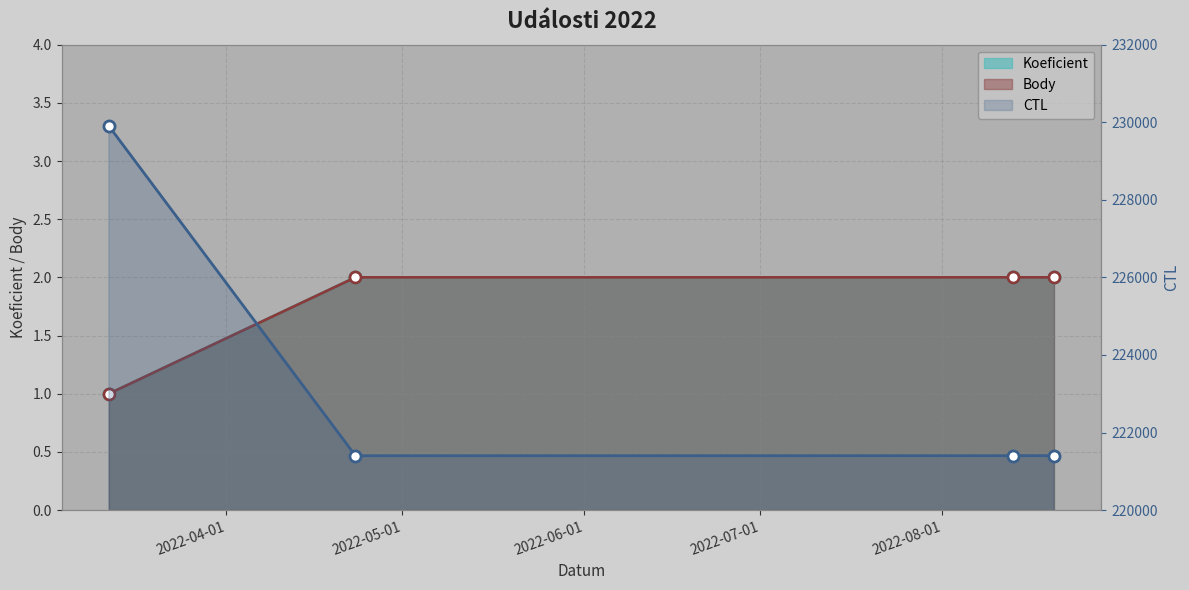

Reading left to right, transcribe all the data shown in this chart.

CTL: 229901	221402	221403	221404
Koeficient: 1	2	2	2
Body: 1	2	2	2